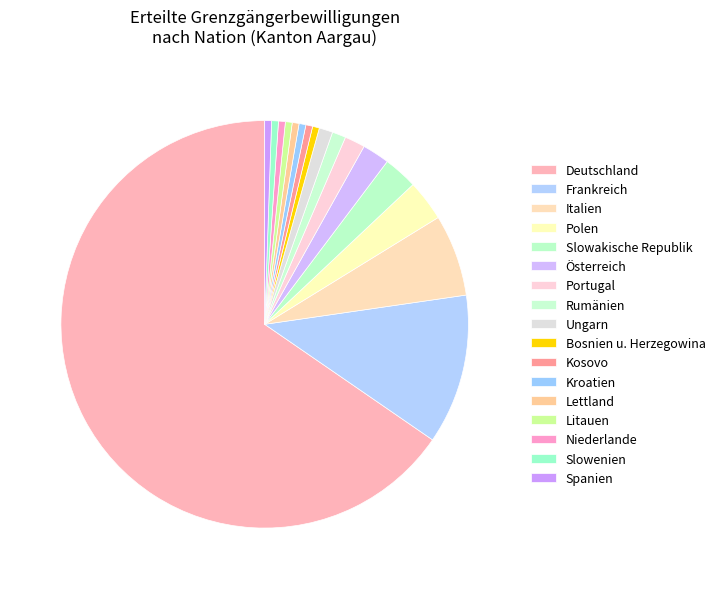

Is there any slice that represents more than half of the pie?

Yes